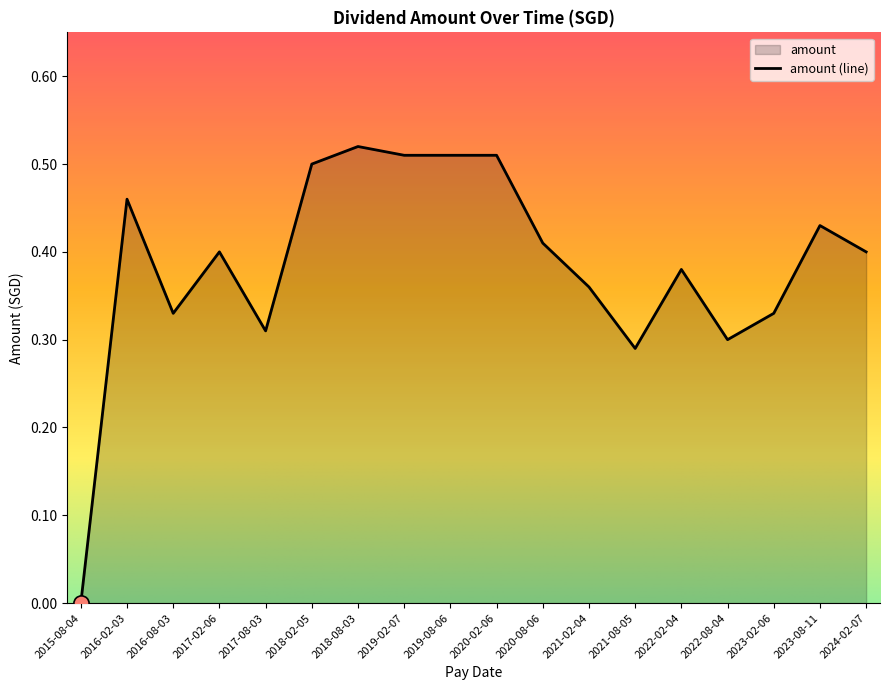

What is the change in value from 2018-02-05 to 2021-02-04?

-0.1